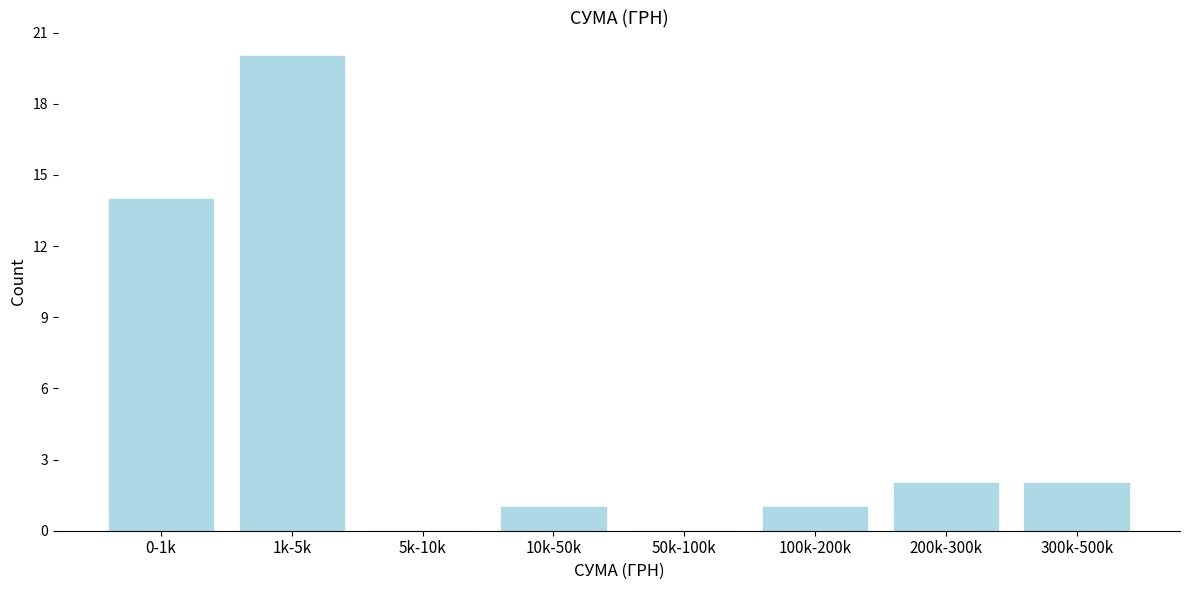

Reading right to left, what are all the values shown in this chart?

300k-500k=2	200k-300k=2	100k-200k=1	50k-100k=0	10k-50k=1	5k-10k=0	1k-5k=20	0-1k=14